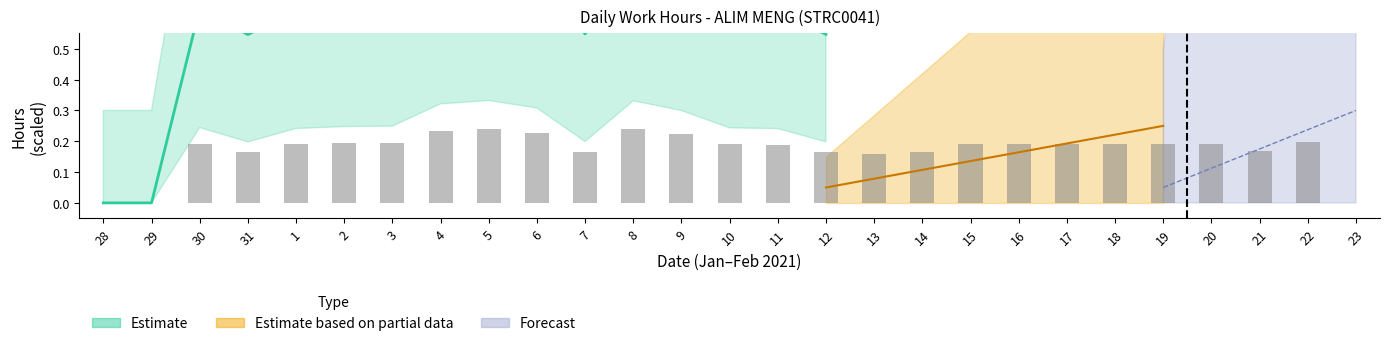

Which label corresponds to the largest value in the chart?

5